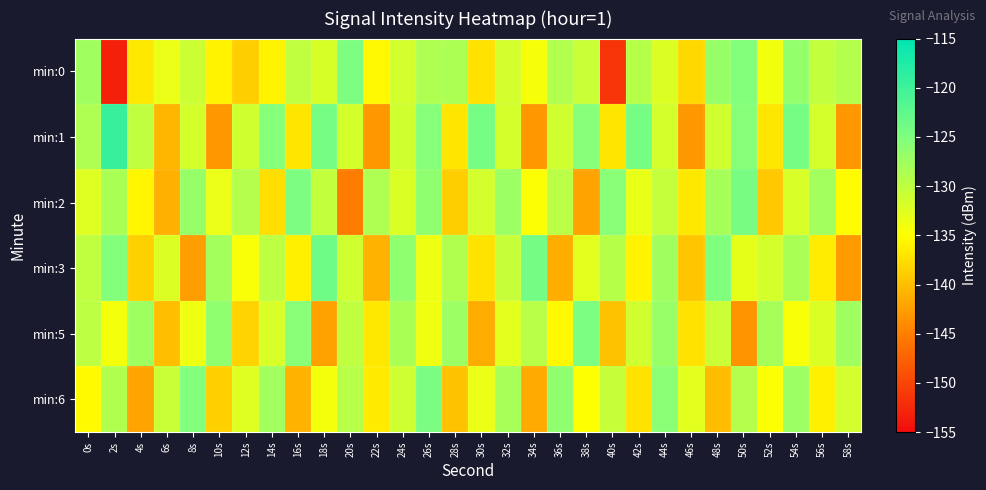

What is the minimum value shown in the chart?

-153.2